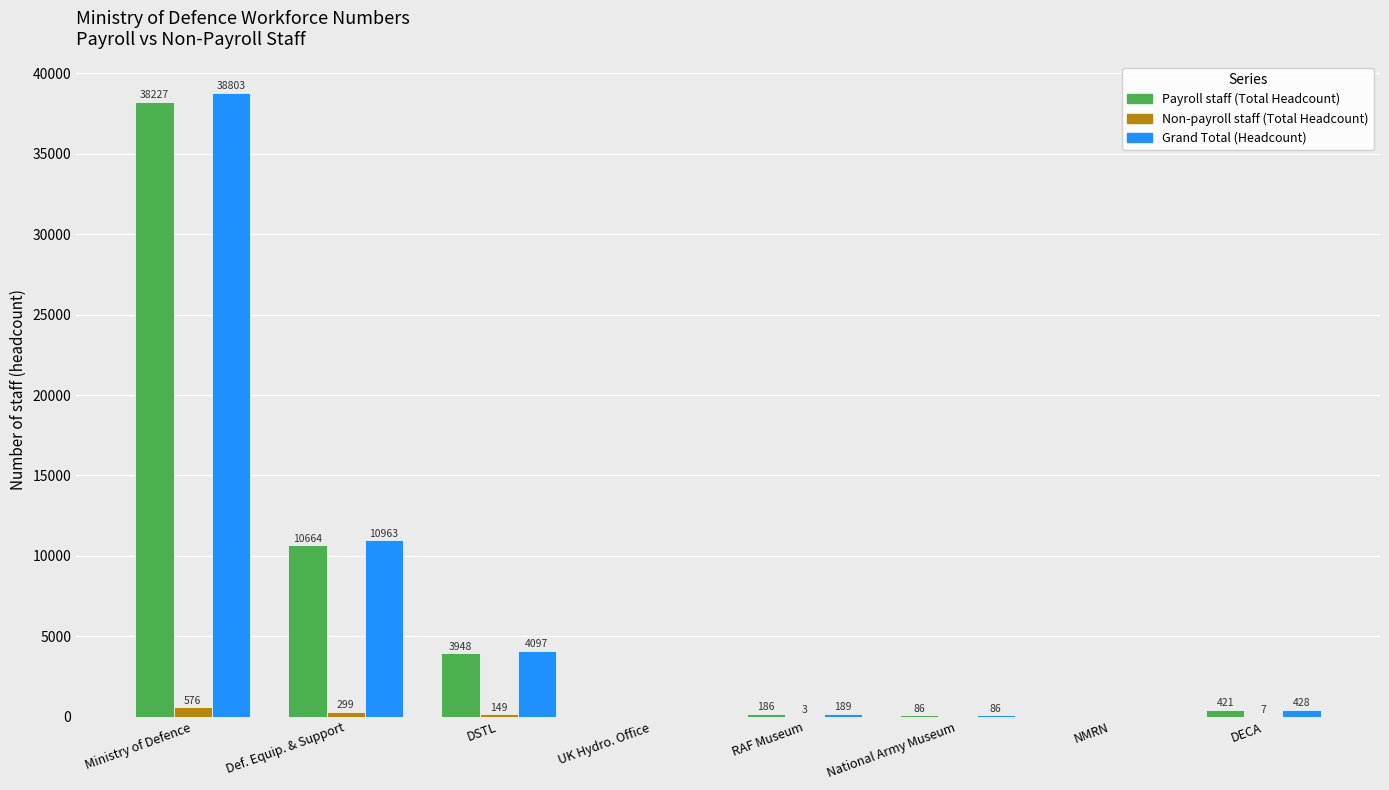

What is the maximum value shown in the chart?

38803